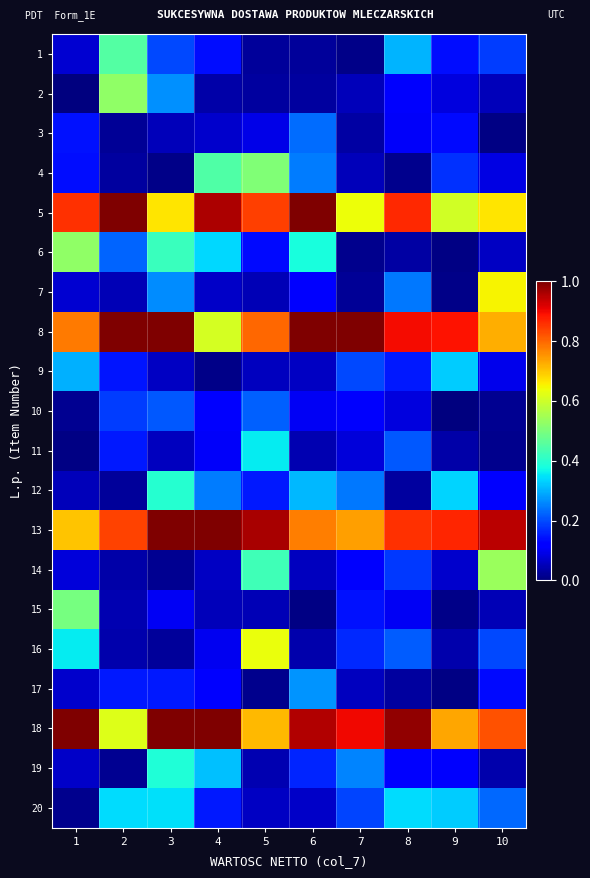

What is the spread (max minus min) of values at 3?

1.0